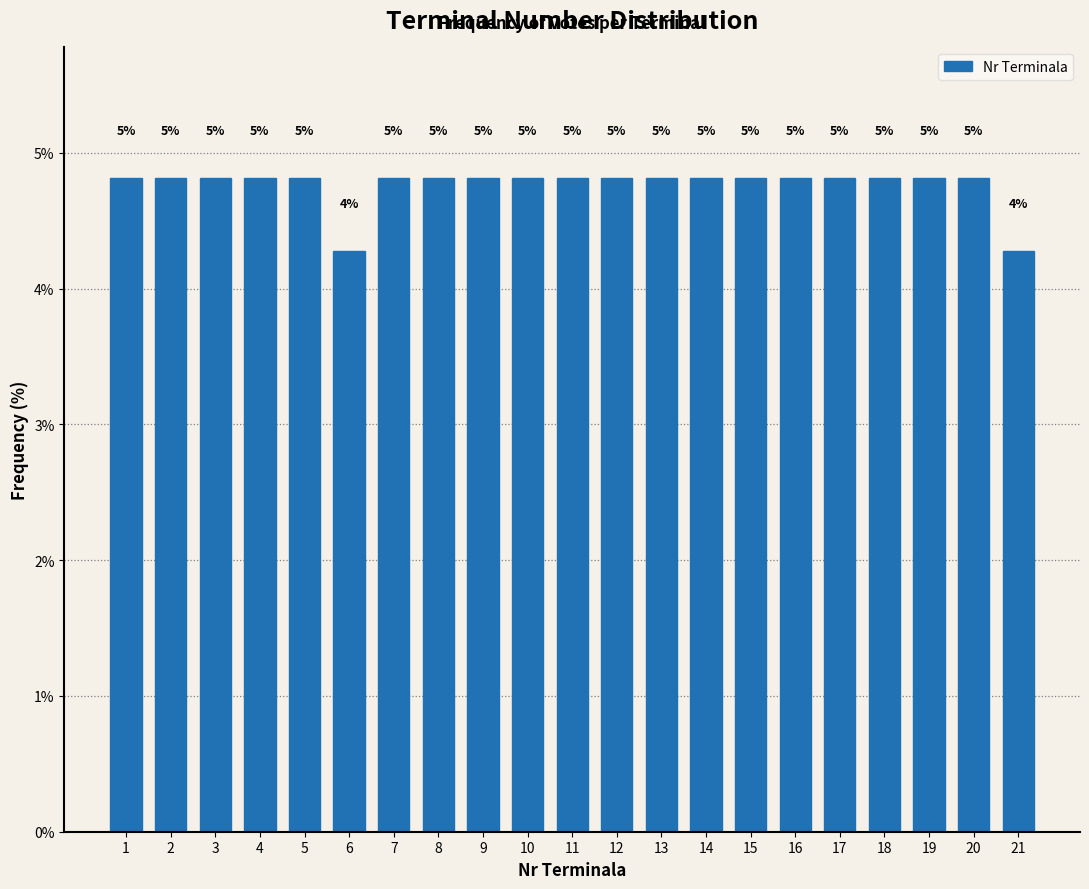

How many bars are there in total?

21